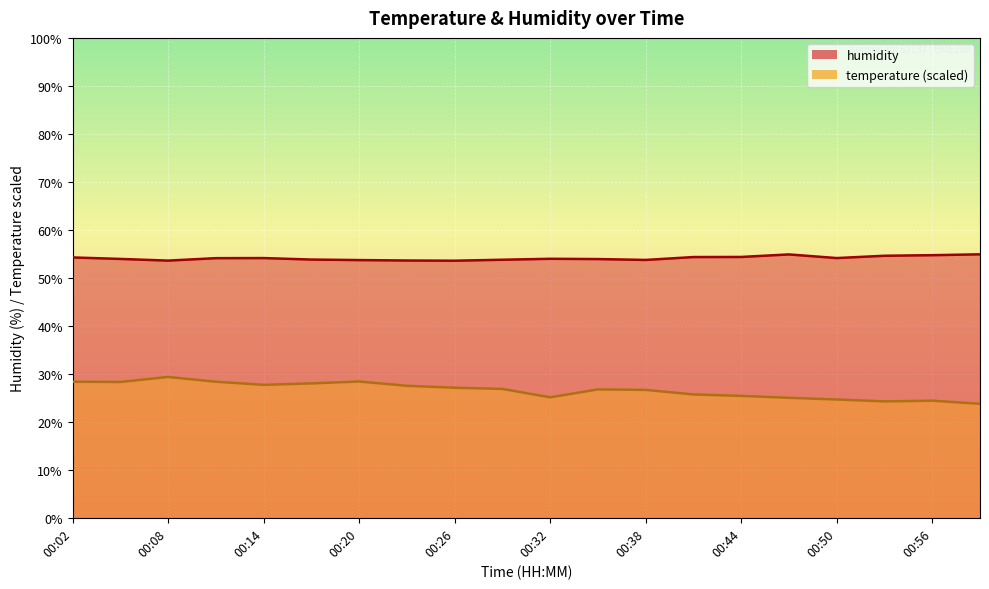

Where does the humidity series first go above 54?

00:02